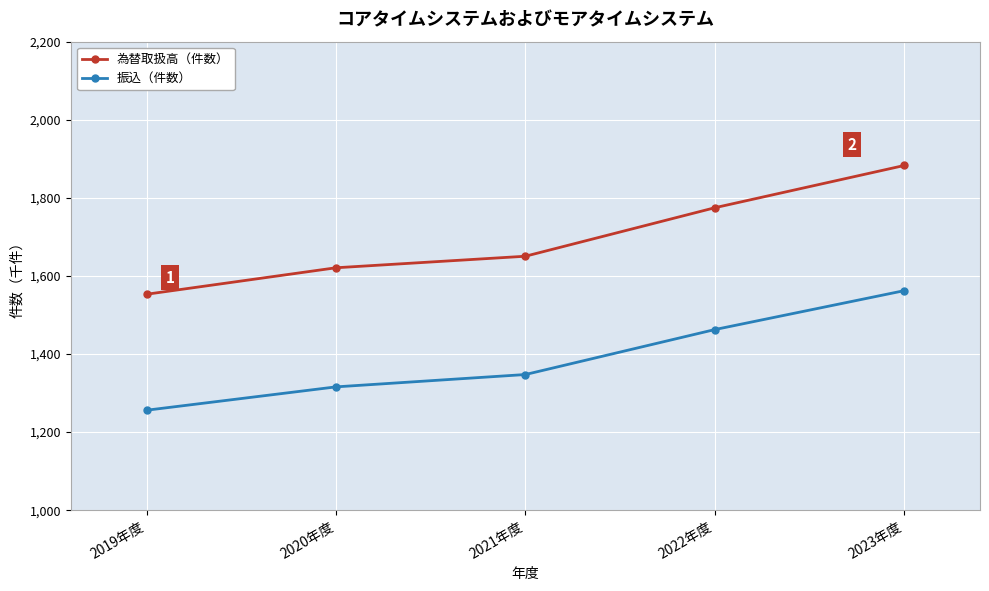

Which series has the largest range (max minus min)?

為替取扱高（件数）